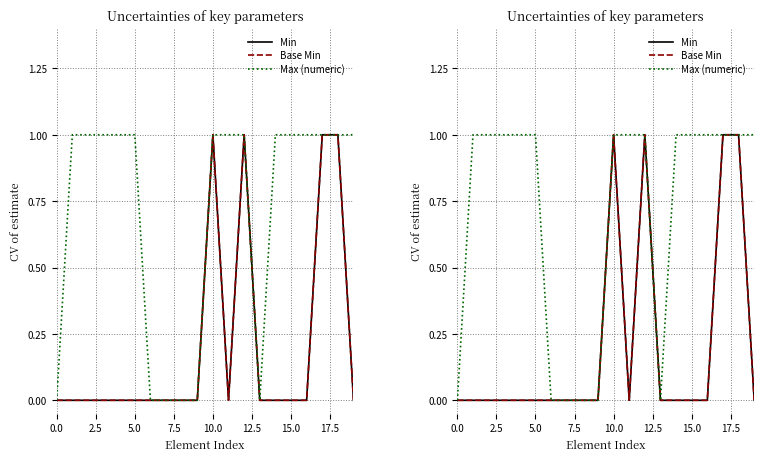

In Min, how many points are lower than both neighbors (excluding endpoints)?

1